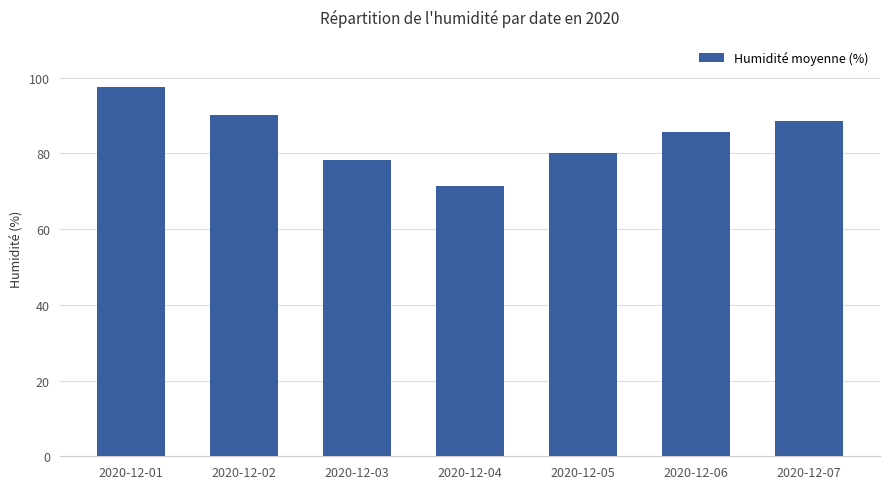

The value at 2020-12-01 is 160.5. True or false?

False